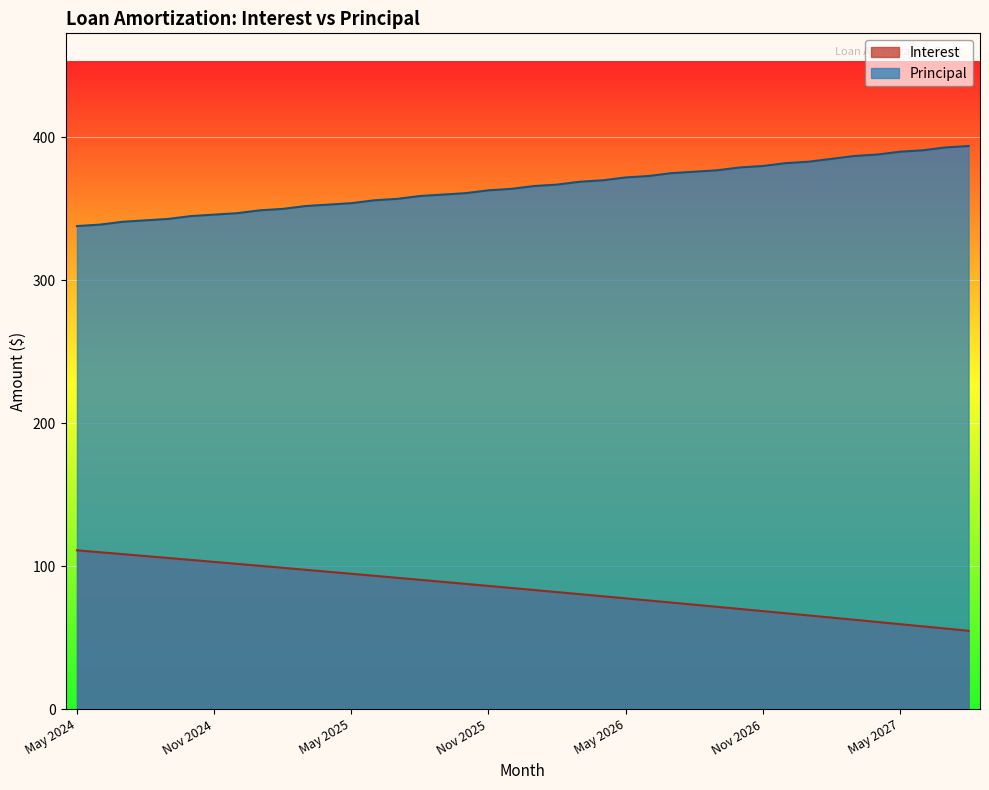

Reading right to left, what are all the values shown in this chart?

Interest: Aug 2027=54.9	Jul 2027=56.5	Jun 2027=58.0	May 2027=59.5	Apr 2027=61.1	Mar 2027=62.6	Feb 2027=64.1	Jan 2027=65.7	Dec 2026=67.2	Nov 2026=68.7	Oct 2026=70.2	Sep 2026=71.7	Aug 2026=73.2	Jul 2026=74.6	Jun 2026=76.1	May 2026=77.6	Apr 2026=79.0	Mar 2026=80.5	Feb 2026=82.0	Jan 2026=83.4	Dec 2025=84.8	Nov 2025=86.3	Oct 2025=87.7	Sep 2025=89.1	Aug 2025=90.6	Jul 2025=92.0	Jun 2025=93.4	May 2025=94.8	Apr 2025=96.2	Mar 2025=97.6	Feb 2025=99.0	Jan 2025=100.3	Dec 2024=101.7	Nov 2024=103.1	Oct 2024=104.5	Sep 2024=105.8	Aug 2024=107.2	Jul 2024=108.5	Jun 2024=109.8	May 2024=111.2
Principal: Aug 2027=394.0	Jul 2027=393.0	Jun 2027=391.0	May 2027=390.0	Apr 2027=388.0	Mar 2027=387.0	Feb 2027=385.0	Jan 2027=383.0	Dec 2026=382.0	Nov 2026=380.0	Oct 2026=379.0	Sep 2026=377.0	Aug 2026=376.0	Jul 2026=375.0	Jun 2026=373.0	May 2026=372.0	Apr 2026=370.0	Mar 2026=369.0	Feb 2026=367.0	Jan 2026=366.0	Dec 2025=364.0	Nov 2025=363.0	Oct 2025=361.0	Sep 2025=360.0	Aug 2025=359.0	Jul 2025=357.0	Jun 2025=356.0	May 2025=354.0	Apr 2025=353.0	Mar 2025=352.0	Feb 2025=350.0	Jan 2025=349.0	Dec 2024=347.0	Nov 2024=346.0	Oct 2024=345.0	Sep 2024=343.0	Aug 2024=342.0	Jul 2024=341.0	Jun 2024=339.0	May 2024=338.0